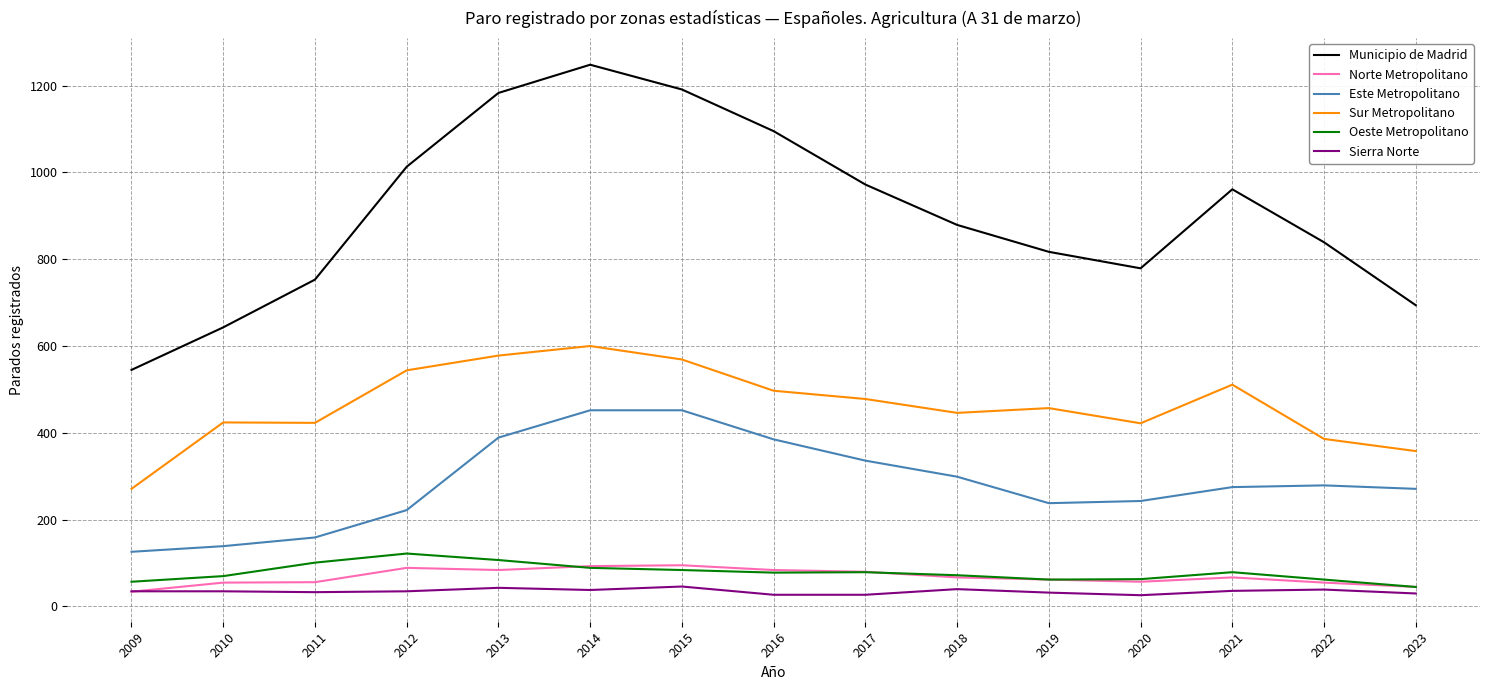

How many lines are shown in the chart?

6